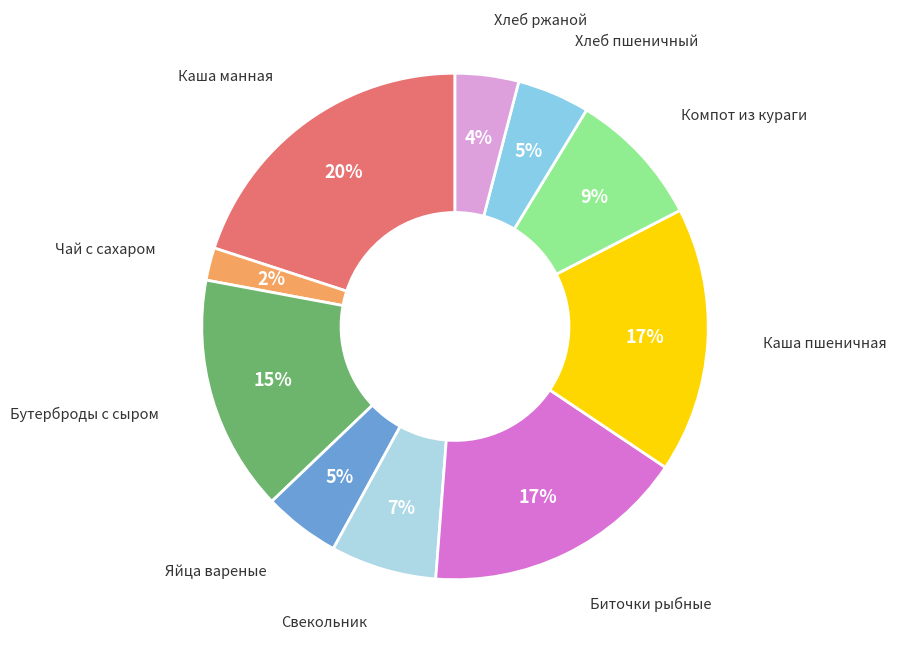

How many segments does this pie chart have?

10